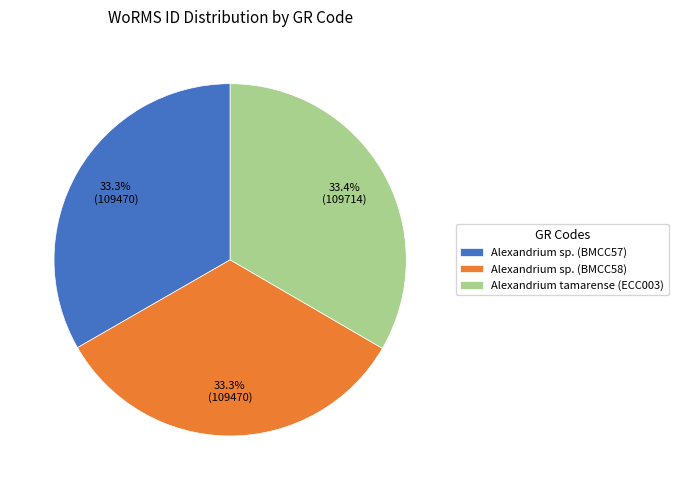

Does Alexandrium tamarense (ECC003) account for over 50% of the chart?

No